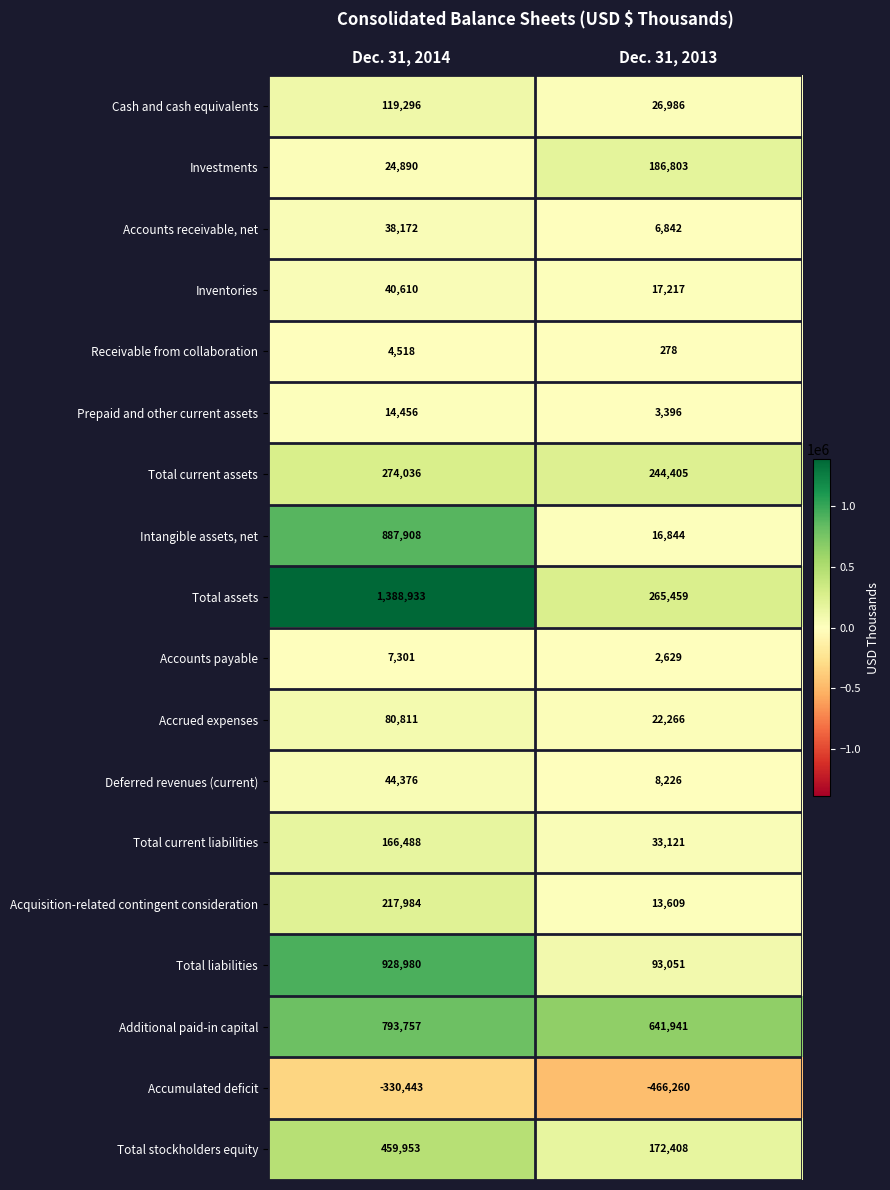

At which category is the sum across all series the highest?

Dec. 31, 2014